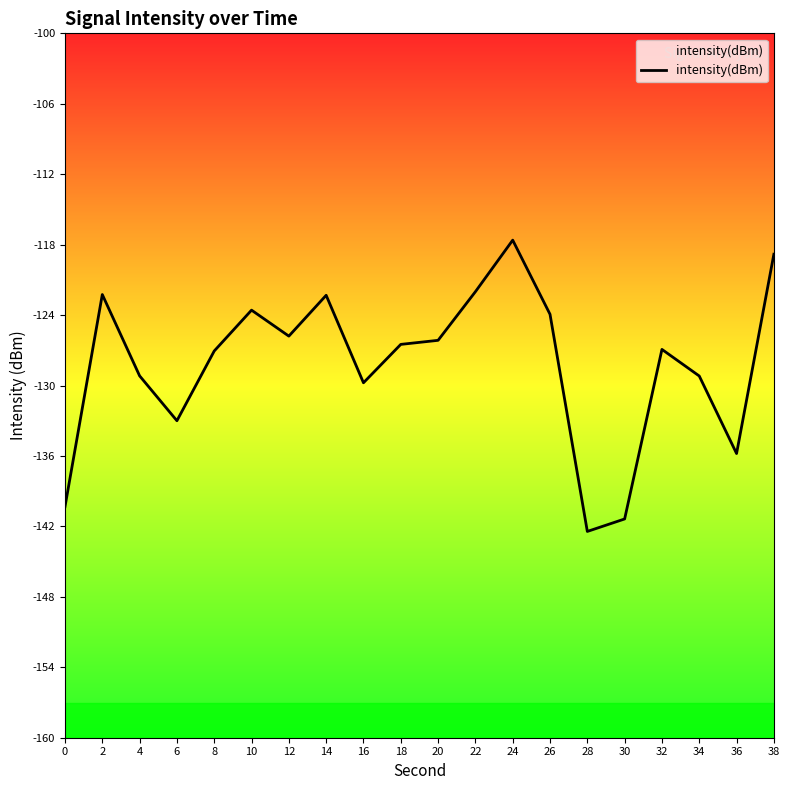

What is the difference between the values at 28 and 22?

20.4